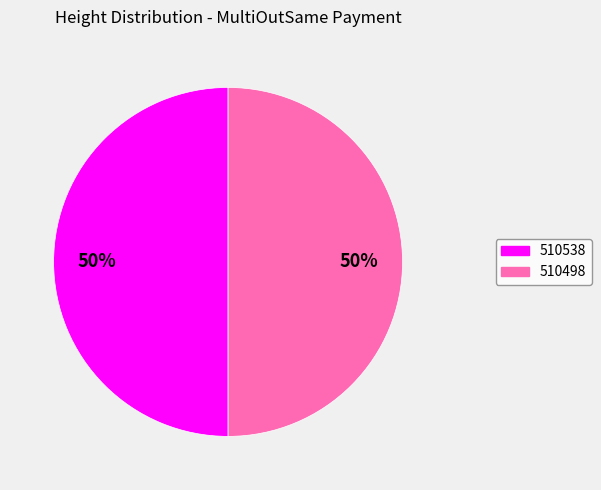

What is the ratio of the value at 510498 to the value at 510538?

1.0